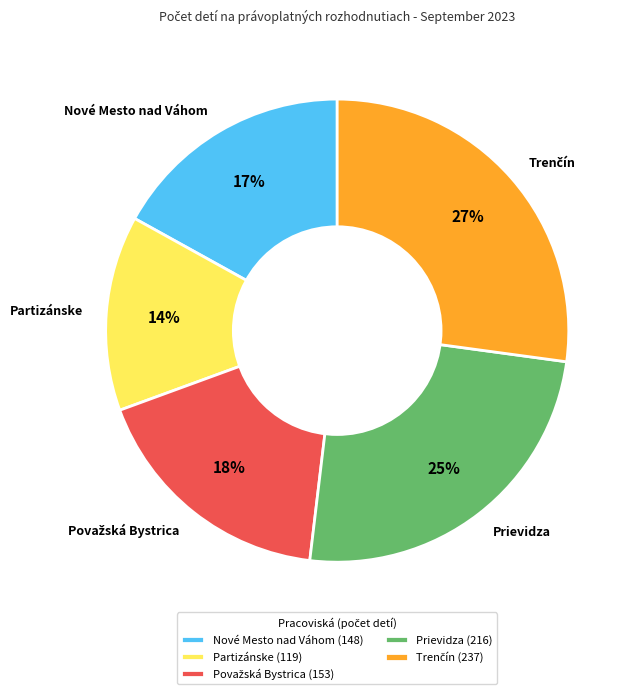

Is there a majority slice in this chart?

No